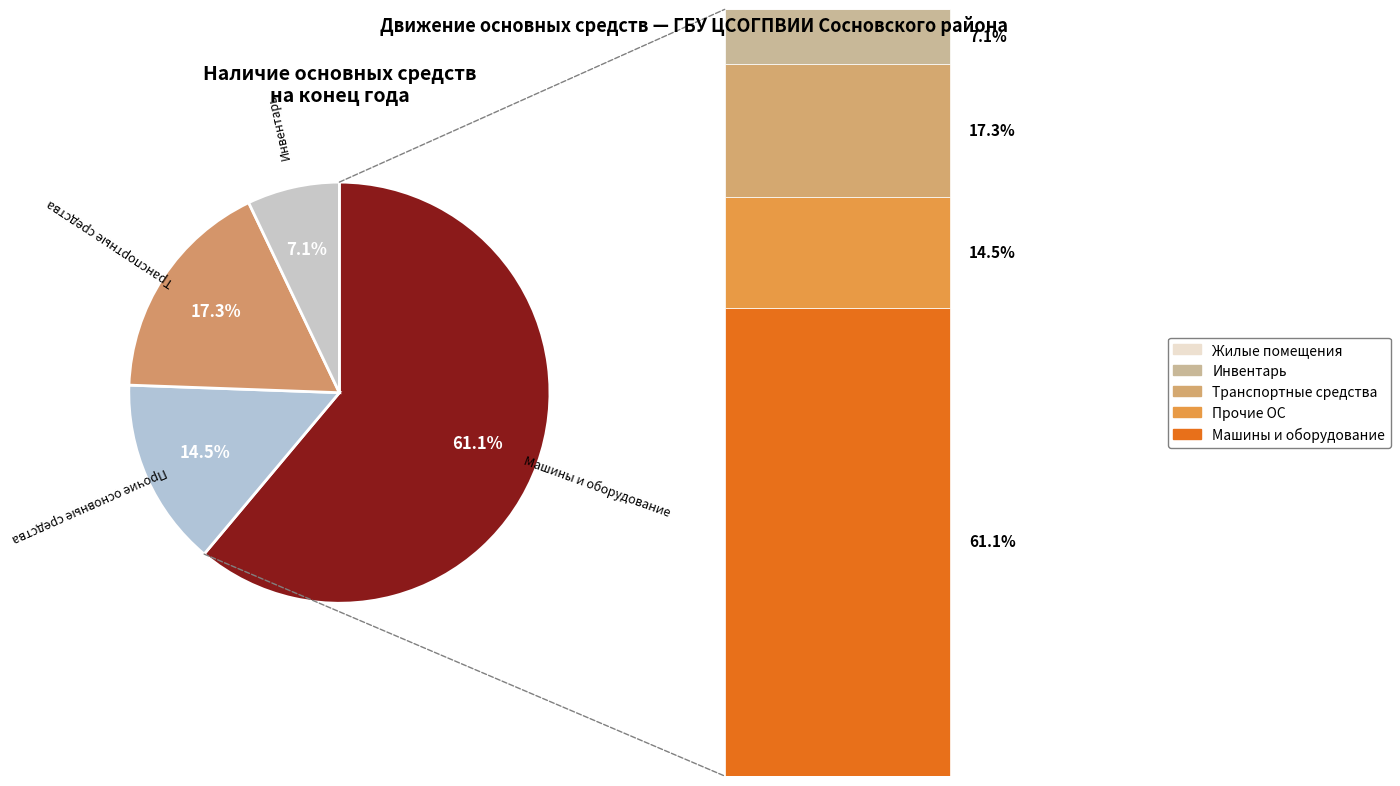

What is the largest slice in the pie chart?

Машины и оборудование